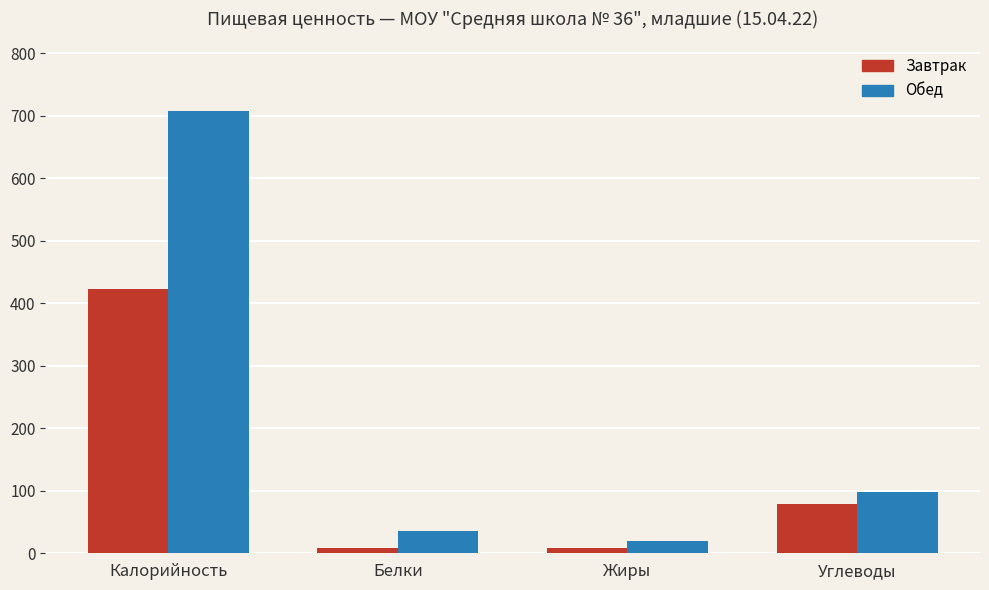

What is the sum of all Обед values?

861.5